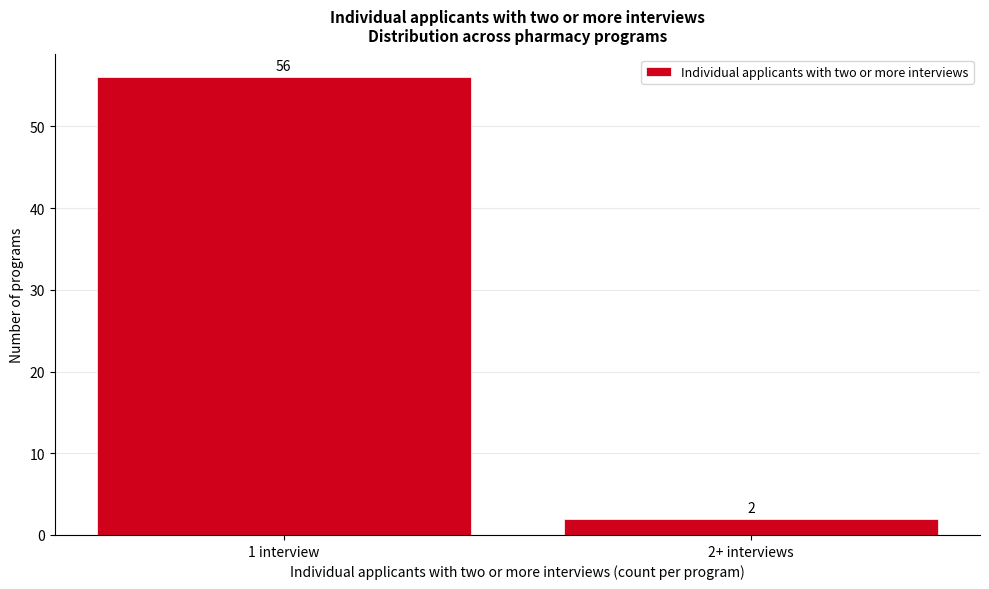

Reading right to left, transcribe all the data shown in this chart.

2+ interviews=2	1 interview=56